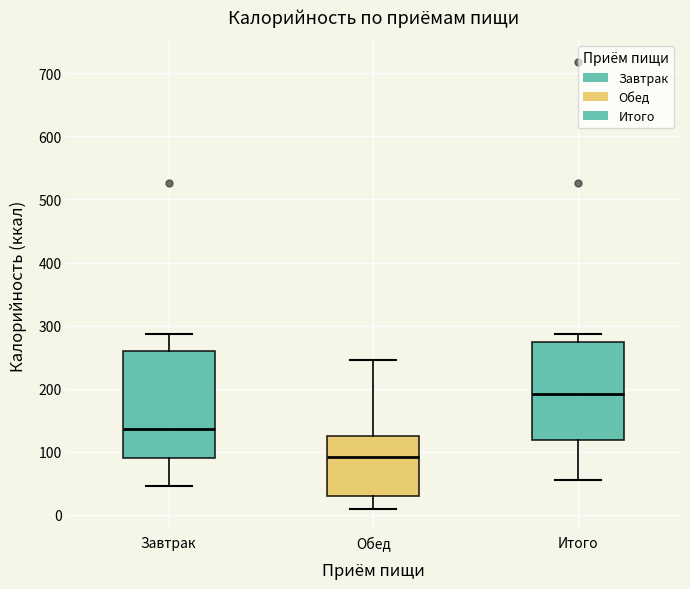

Comparing the boxes themselves (not the whiskers), which one is the tallest?

Завтрак